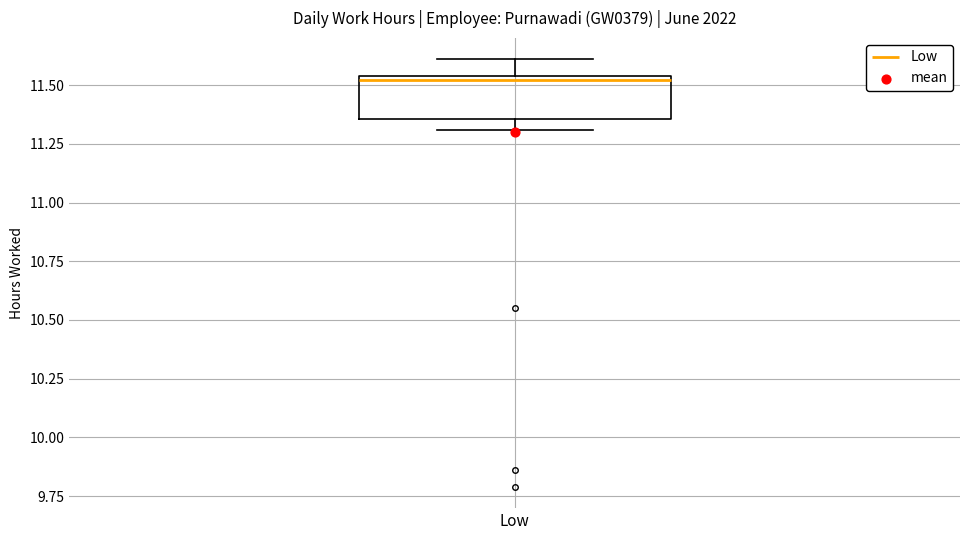

Transcribe this box plot: give where the median line is, the range the box spans, and where the two whiskers end, as read against the y-axis. The values are not printed on the chart, so give them approximately, as read against the axis.

median 11.50, box 11.35 to 11.55, whiskers 11.30 to 11.60